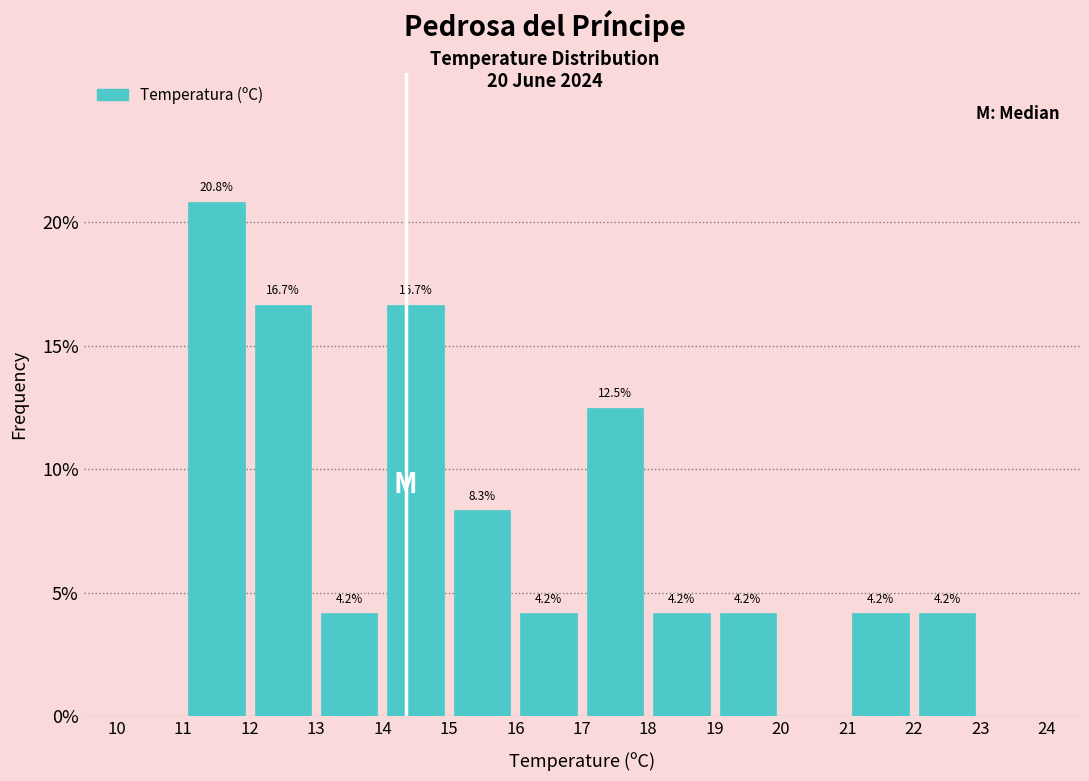

Which range on the x-axis has the tallest bar?

11 to 12